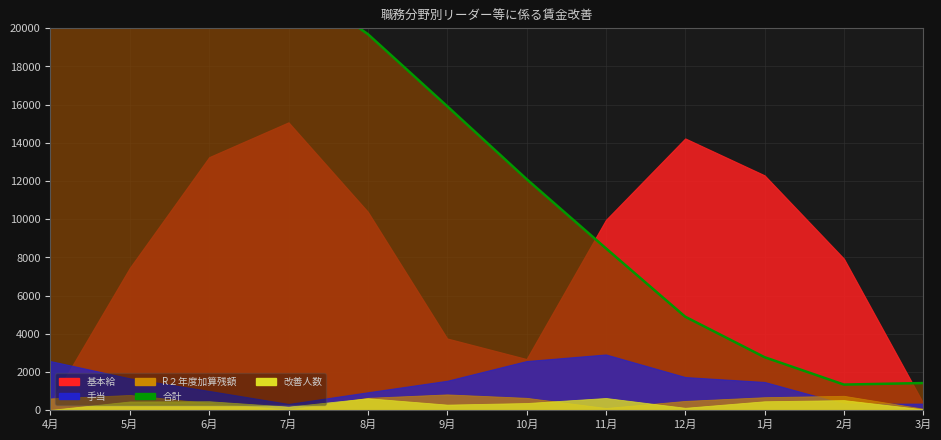

Reading left to right, what are all the values shown in this chart?

4月=27083.5	5月=25689.5	6月=24405.0	7月=22591.9	8月=19695.8	9月=15918.6	10月=12103.6	11月=8479.2	12月=4895.4	1月=2775.8	2月=1342.3	3月=1422.8